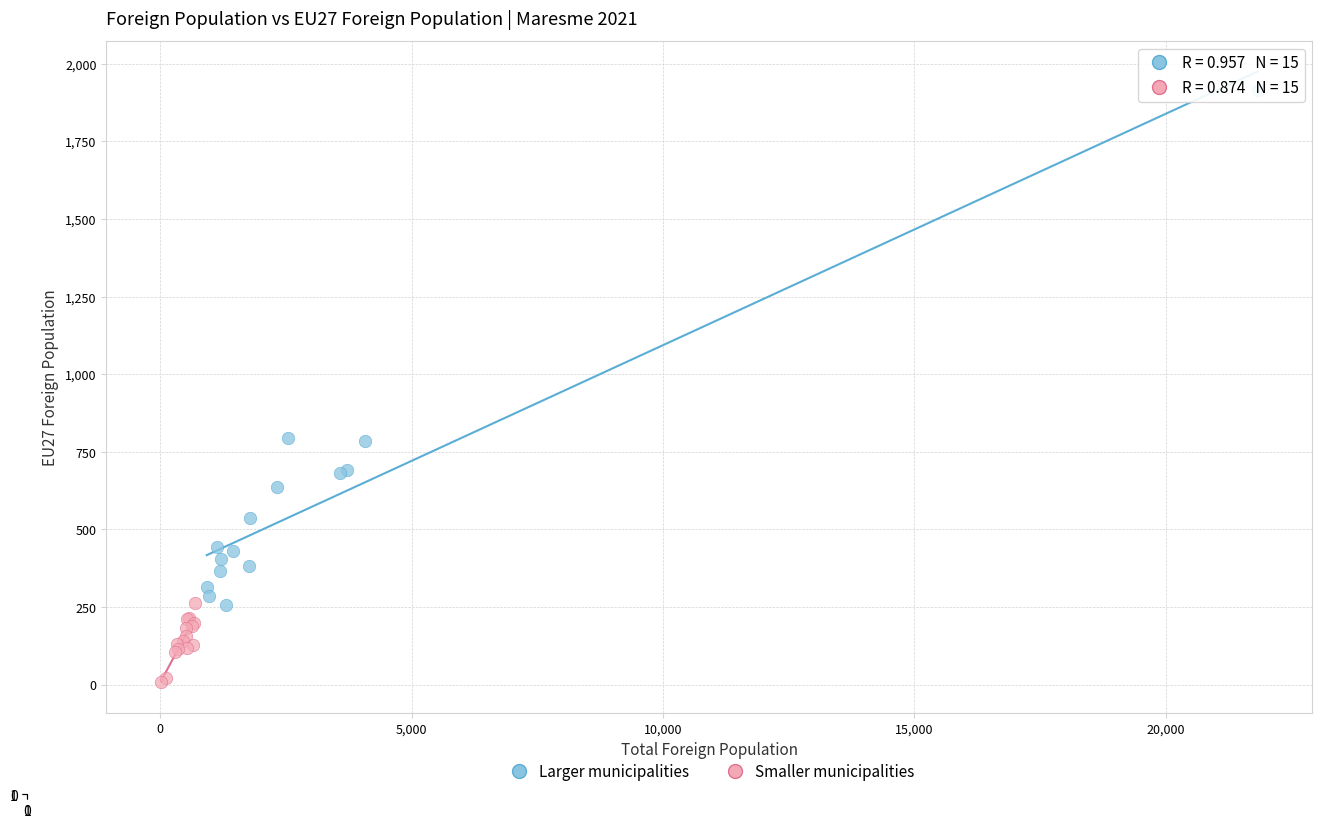

Which series has the widest spread of Y values?

Larger municipalities